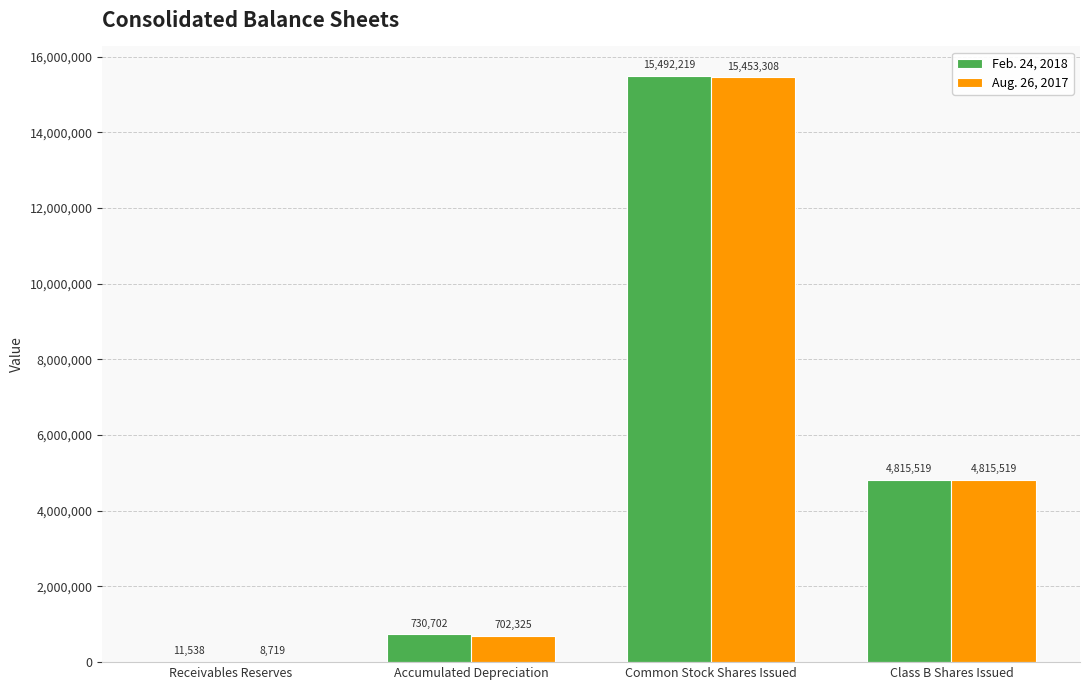

At which label is Aug. 26, 2017 closest to 7731013?

Class B Shares Issued